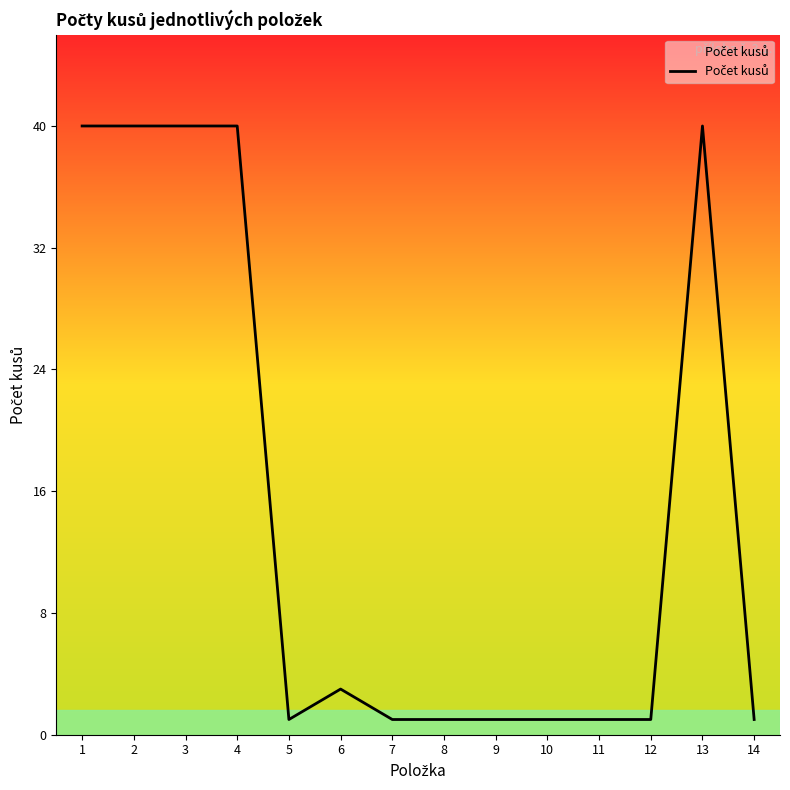

The value at 11 is 1. True or false?

True